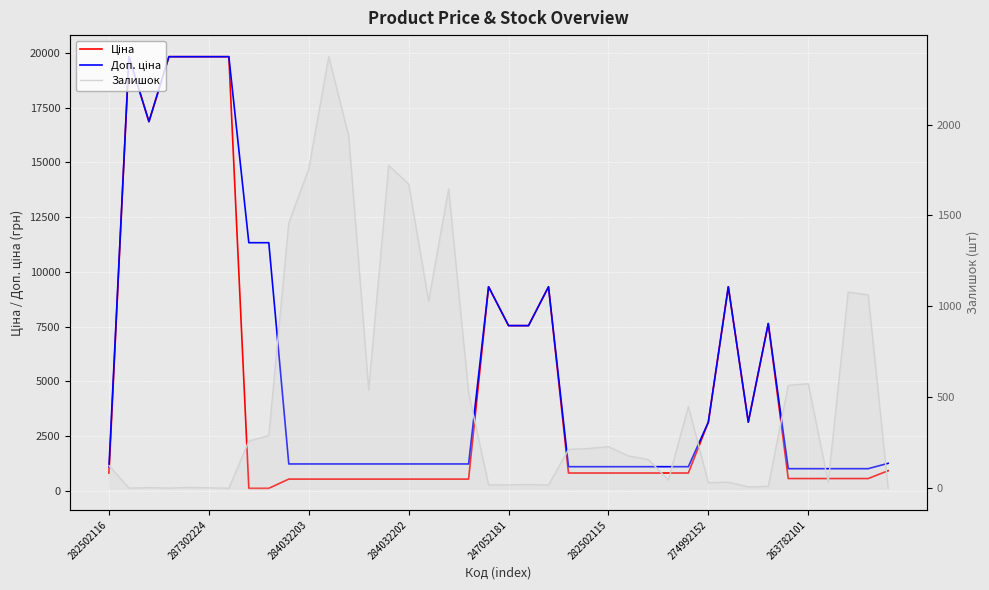

What is the sum of all Доп. ціна values?

223054.0